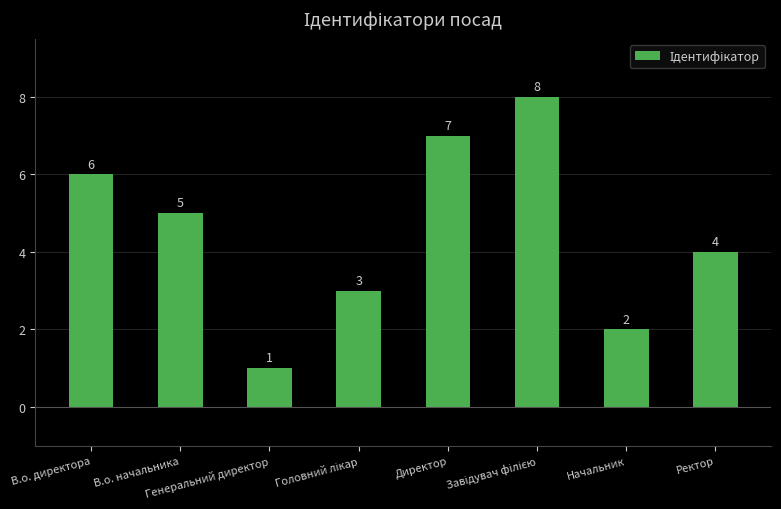

What is the maximum value shown in the chart?

8